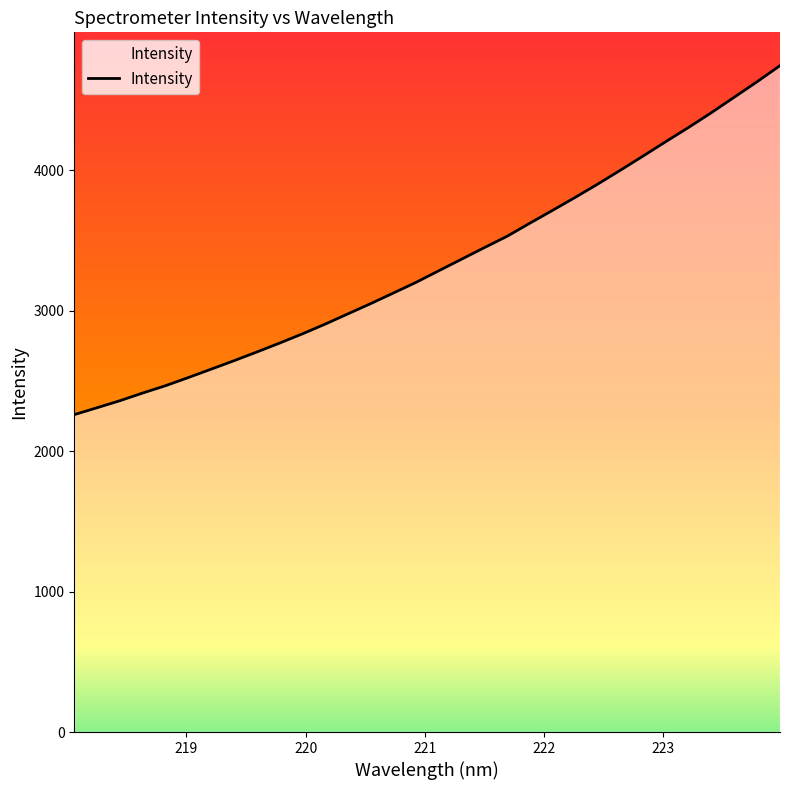

What is the minimum value shown in the chart?

2260.0